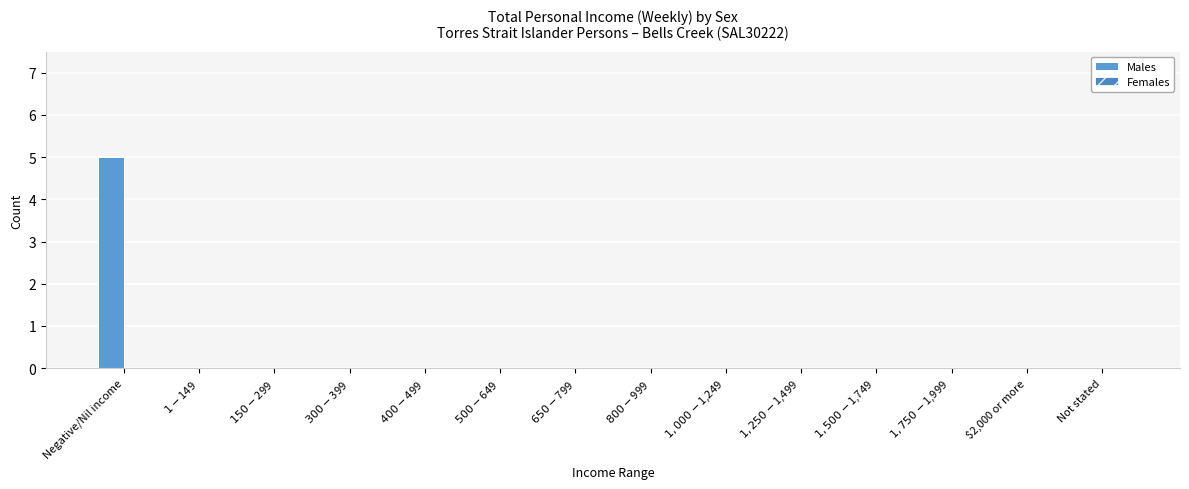

At which category does the chart reach its peak across all series?

Negative/Nil income